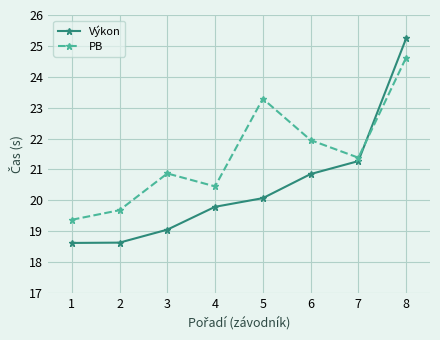

What are all the series names shown in the legend?

Výkon, PB